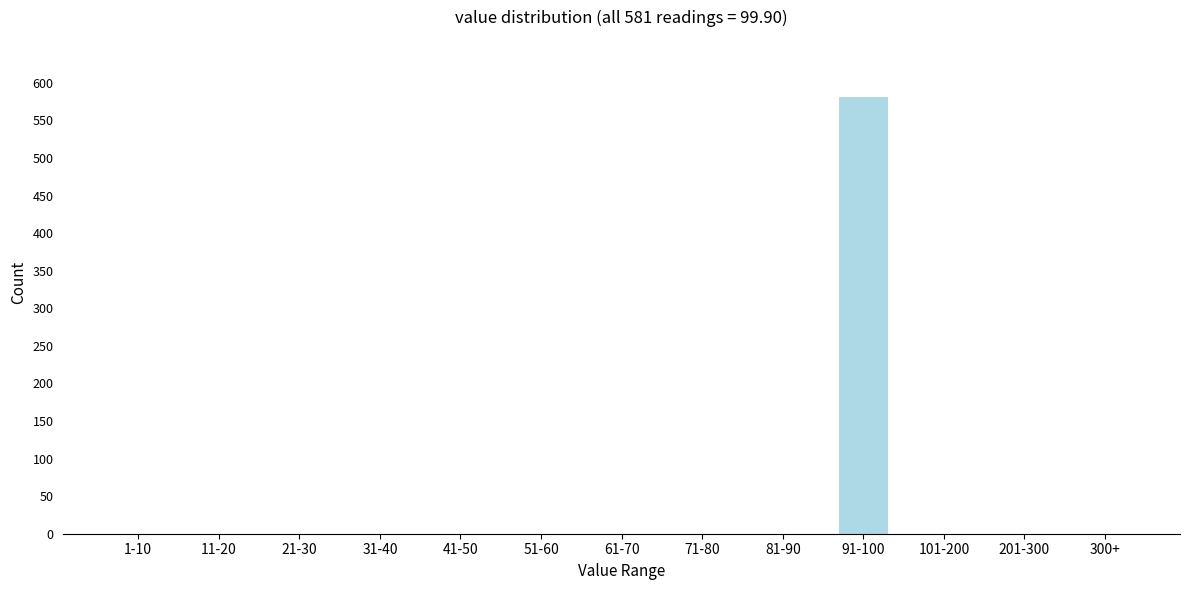

Reading right to left, extract all data points from this chart.

300+=0	201-300=0	101-200=0	91-100=581	81-90=0	71-80=0	61-70=0	51-60=0	41-50=0	31-40=0	21-30=0	11-20=0	1-10=0